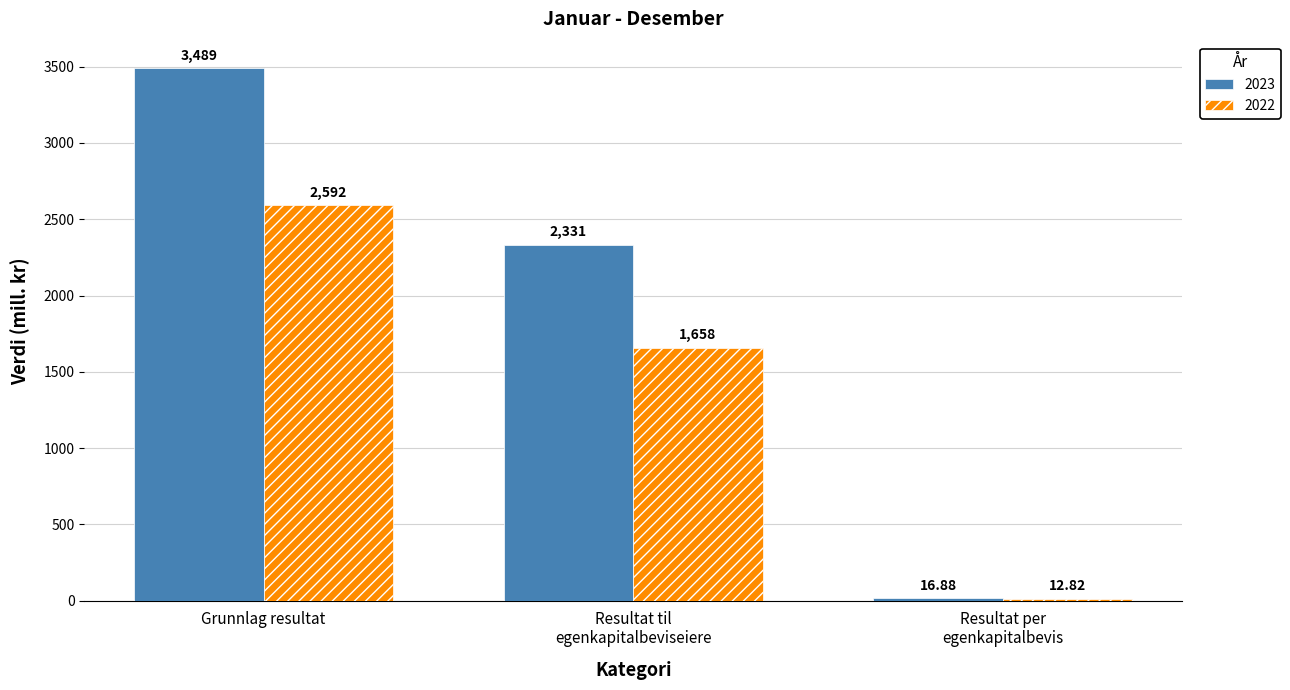

How many bars are there in each group?

2